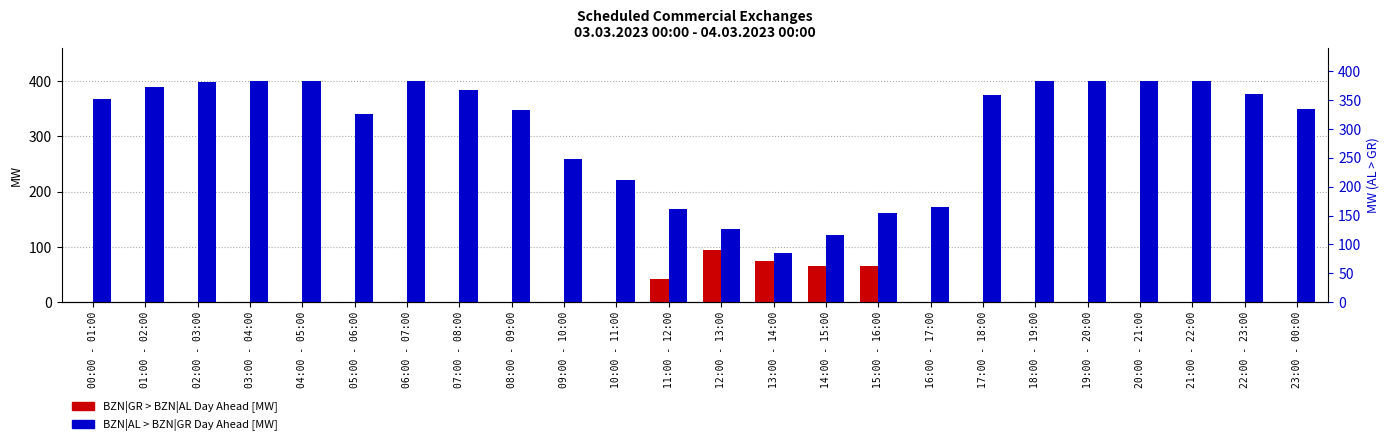

What is the label of the 9th bar from the right?

15:00 - 16:00